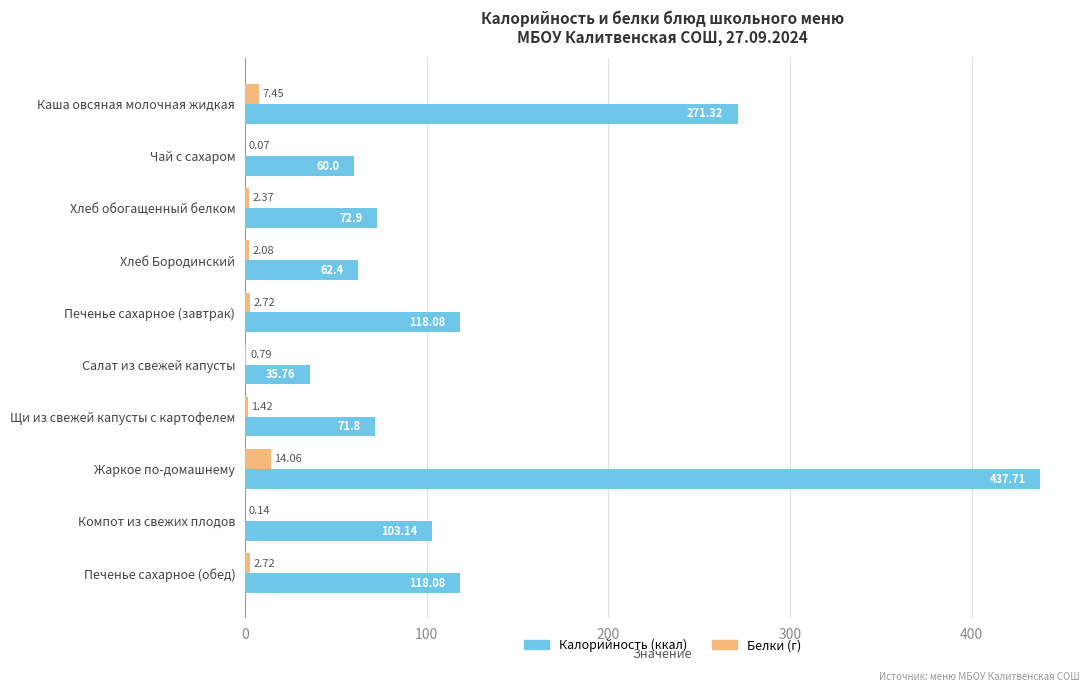

At which category is the sum across all series the highest?

Жаркое по-домашнему